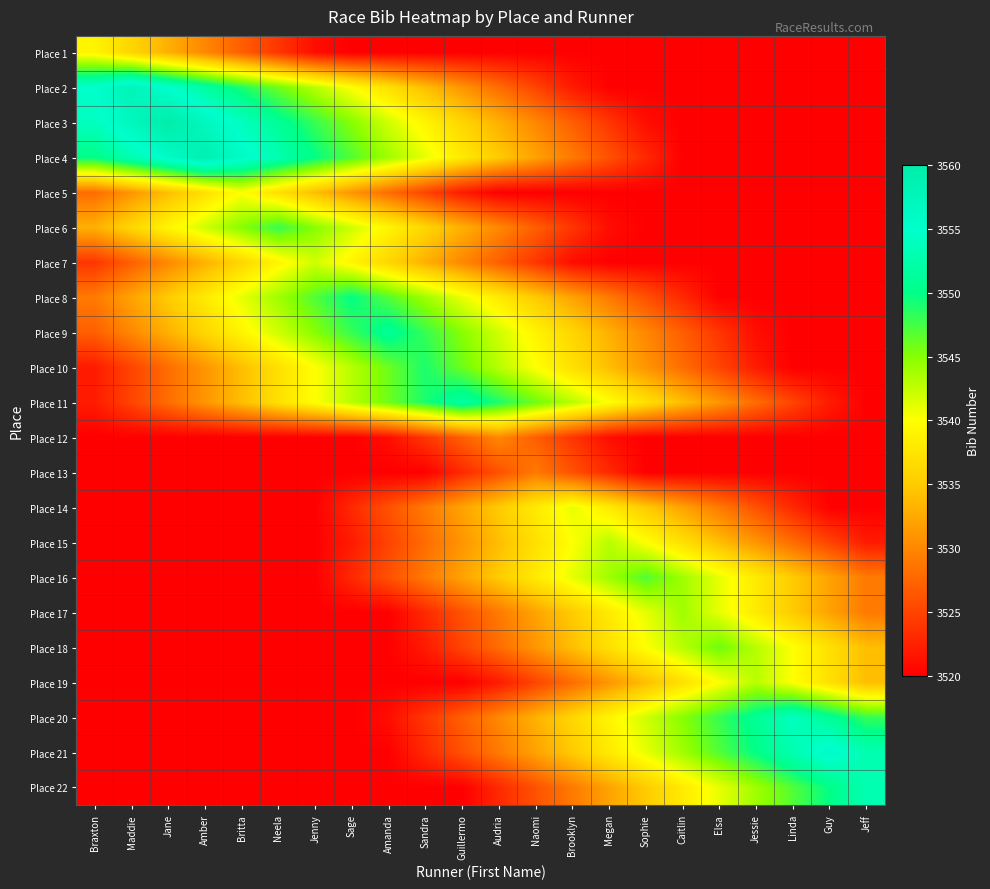

What is the maximum value shown in the chart?

3560